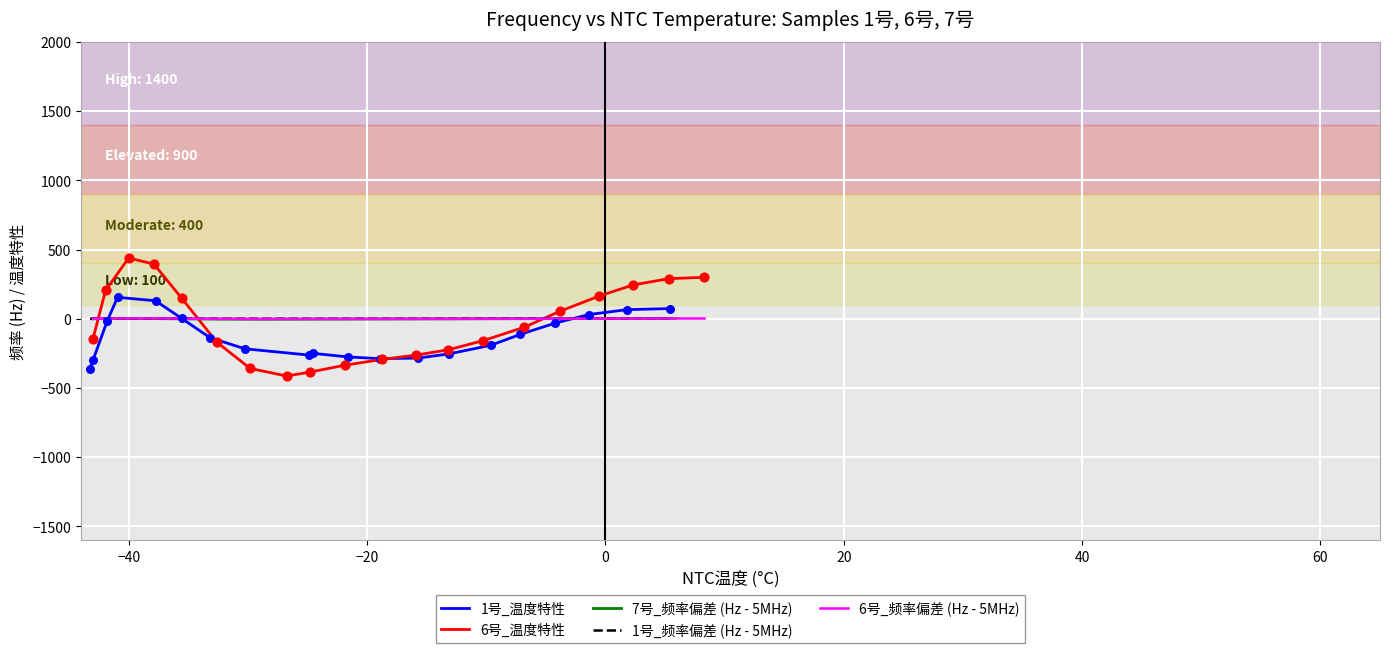

Which series contains the lowest Y value?

6号_温度特性